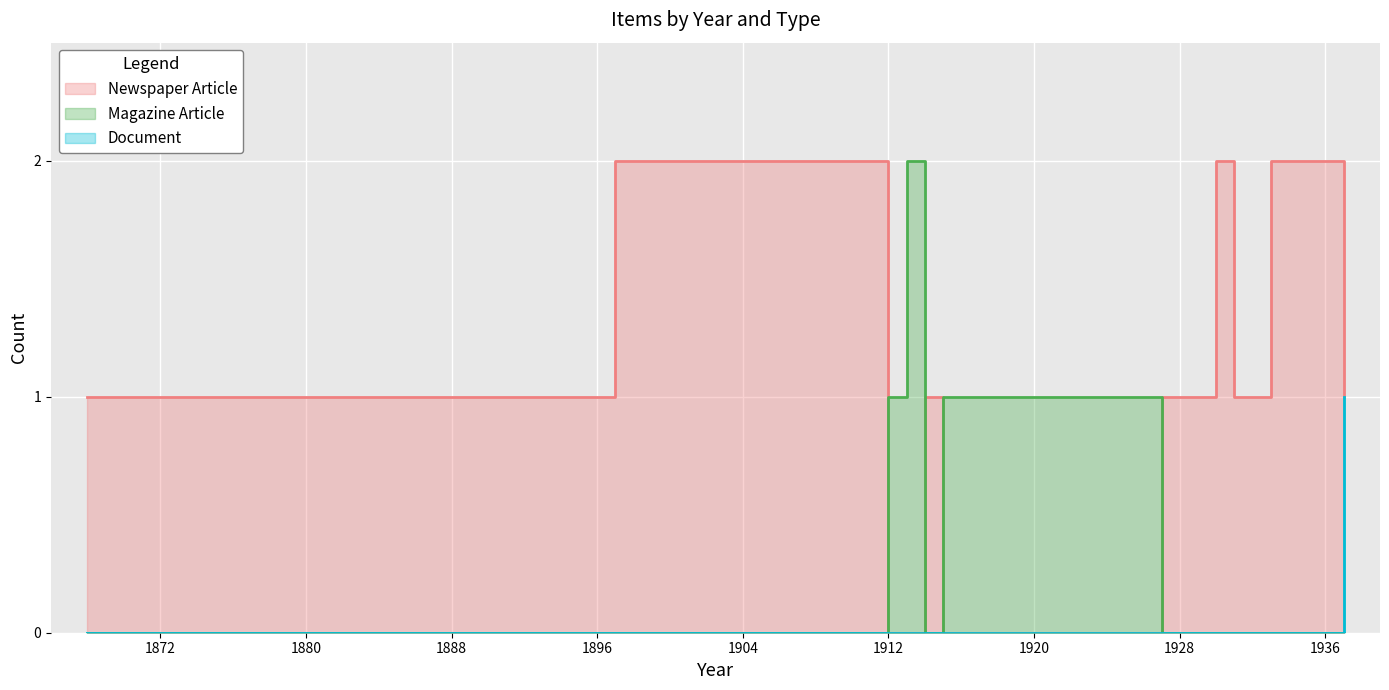

What is the total value across all series at 1929?

1